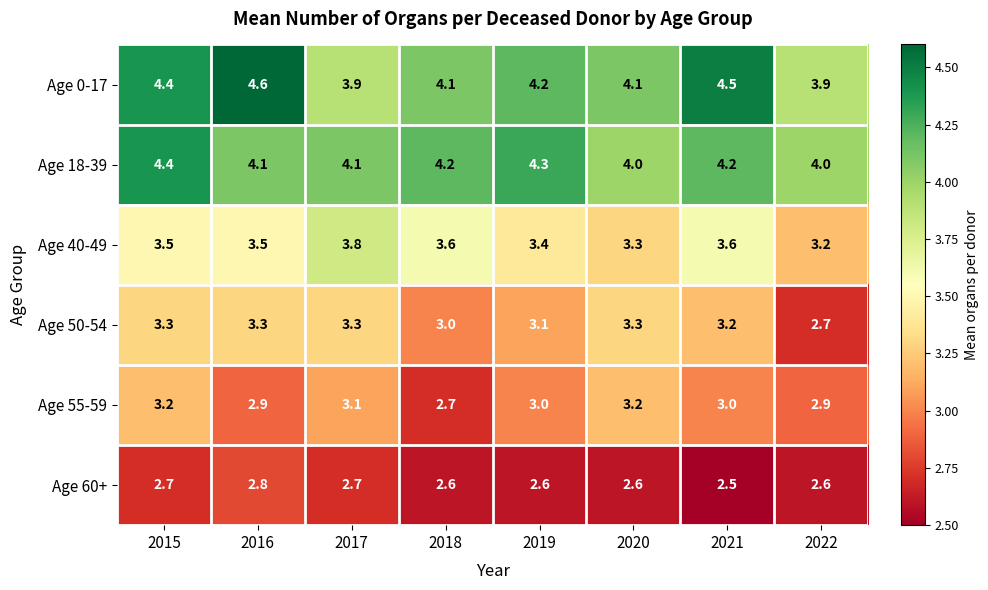

What is the total value across all series at 2018?

20.2